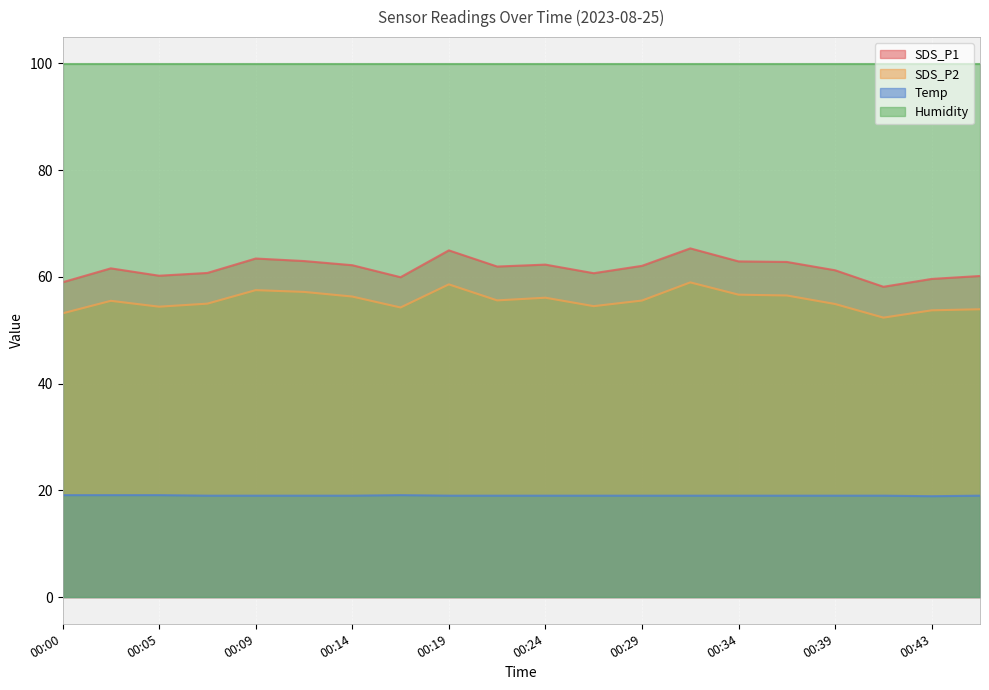

At which label does Temp first exceed 19?

00:00